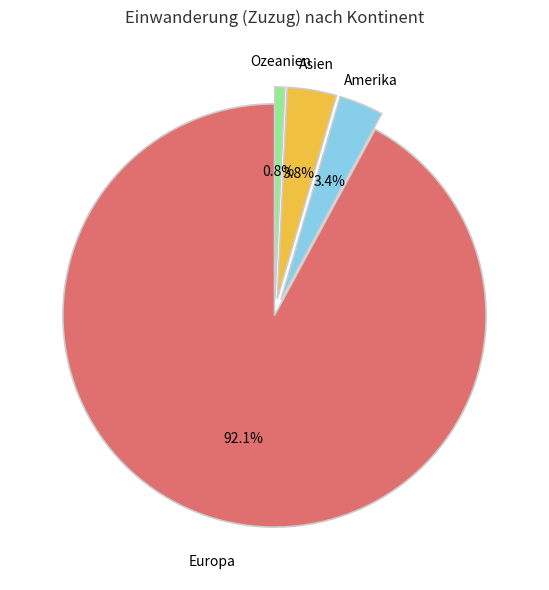

Combined, do Ozeanien and Asien account for over 50%?

No